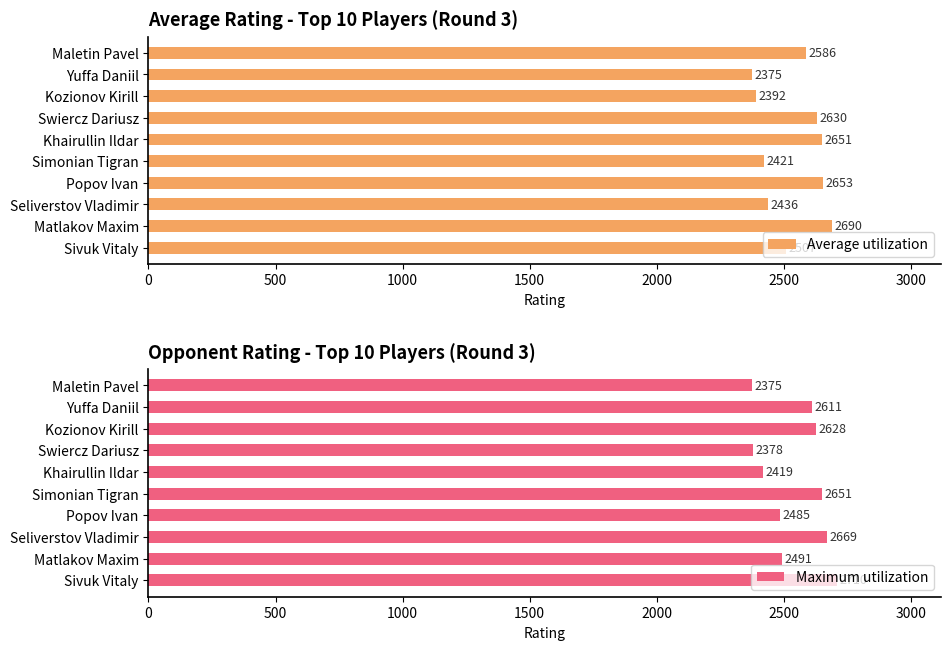

What is the lowest value of the Average utilization series?

2375